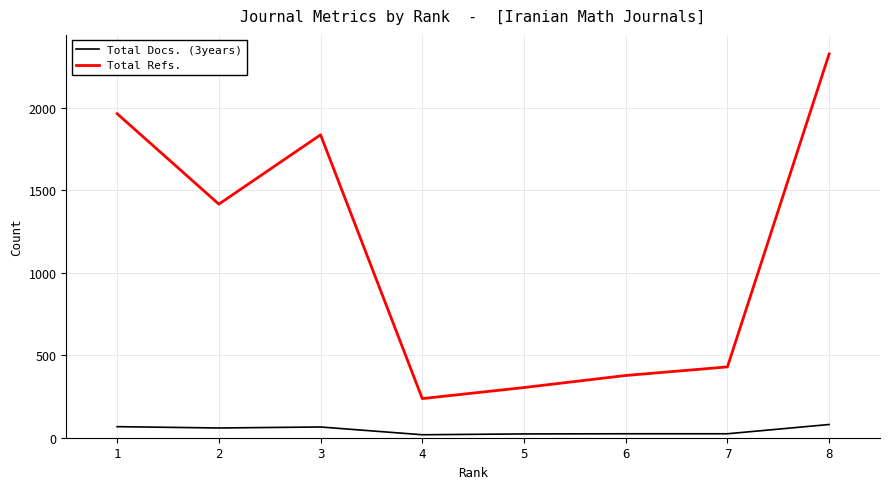

The value of Total Refs. at 5 is 304. True or false?

True